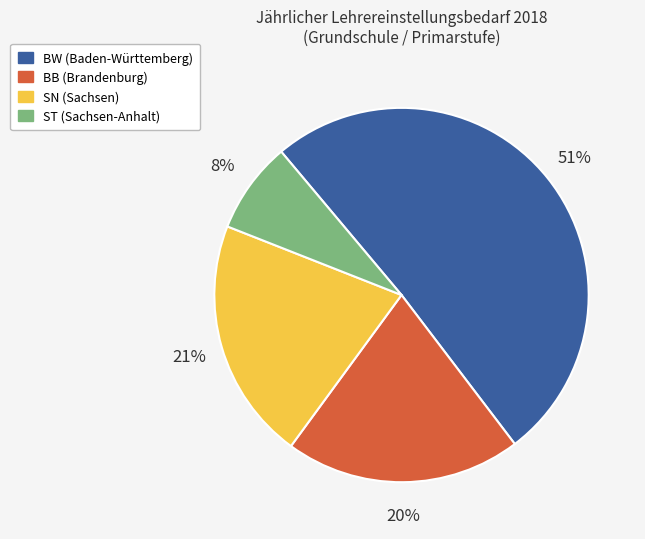

Is the sum of BB and ST greater than half?

No